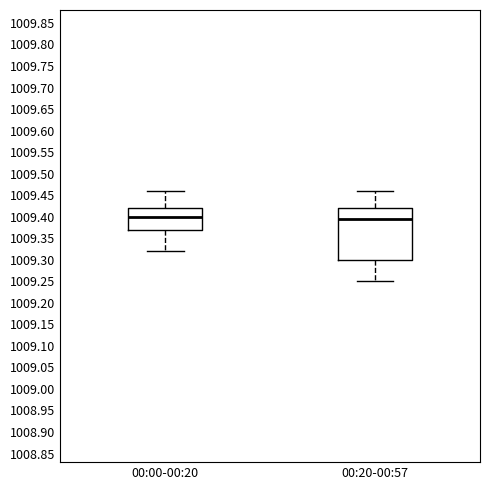

Reading left to right, transcribe this box plot: for each box, give where its median line is, the range the box spans, and where its two whiskers end, as read against the y-axis. The values are not printed on the chart, so give them approximately, as read against the axis.

00:00-00:20: median 1009.400, box 1009.370 to 1009.420, whiskers 1009.320 to 1009.460
00:20-00:57: median 1009.395, box 1009.300 to 1009.420, whiskers 1009.250 to 1009.460